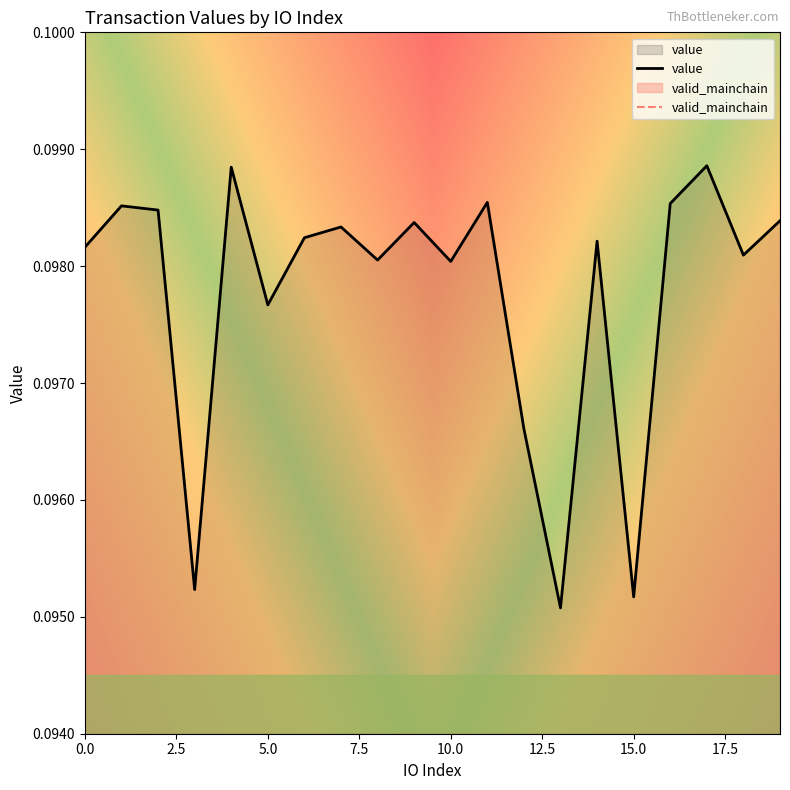

Rank the categories by value from highest to lowest.

17, 4, 11, 16, 1, 2, 19, 9, 7, 6, 14, 0, 18, 8, 10, 5, 12, 3, 15, 13